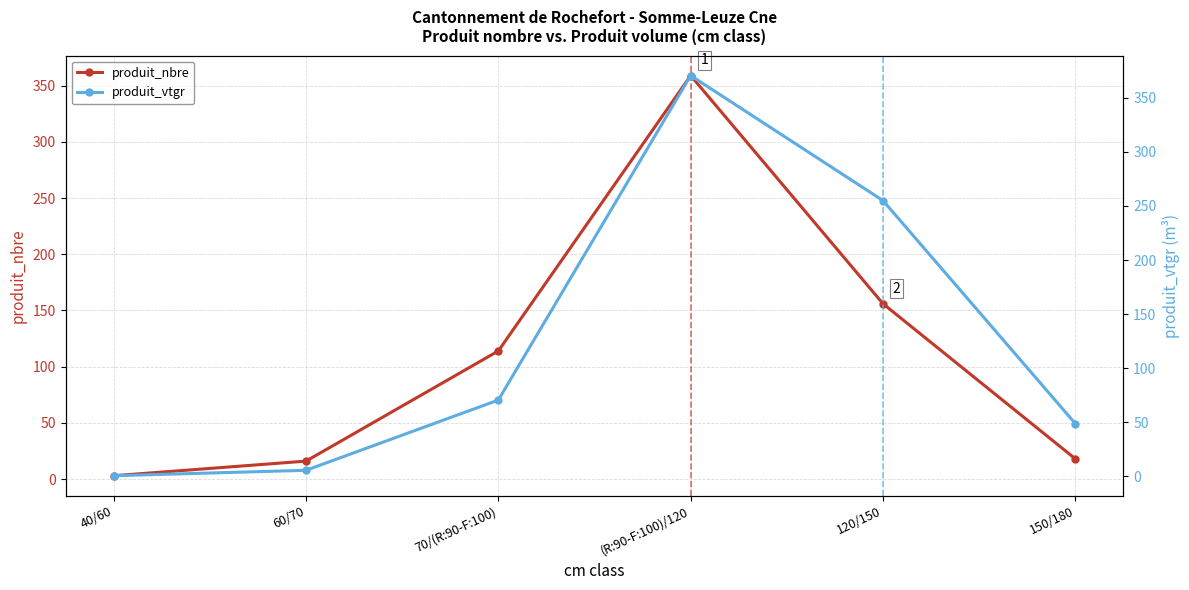

After their last crossing, which series has the higher values: produit_vtgr or produit_nbre?

produit_vtgr